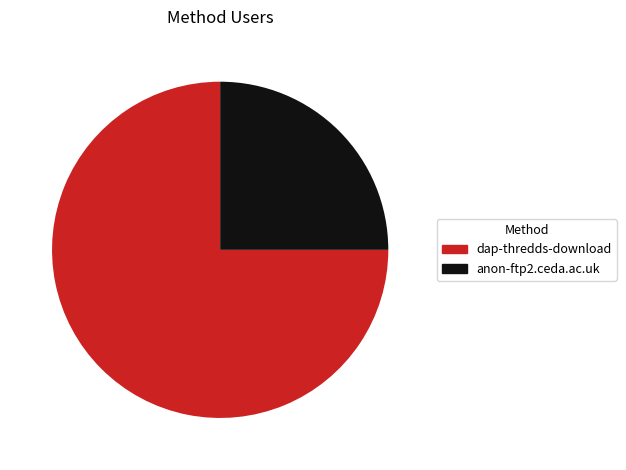

Count the number of slices in the pie.

2